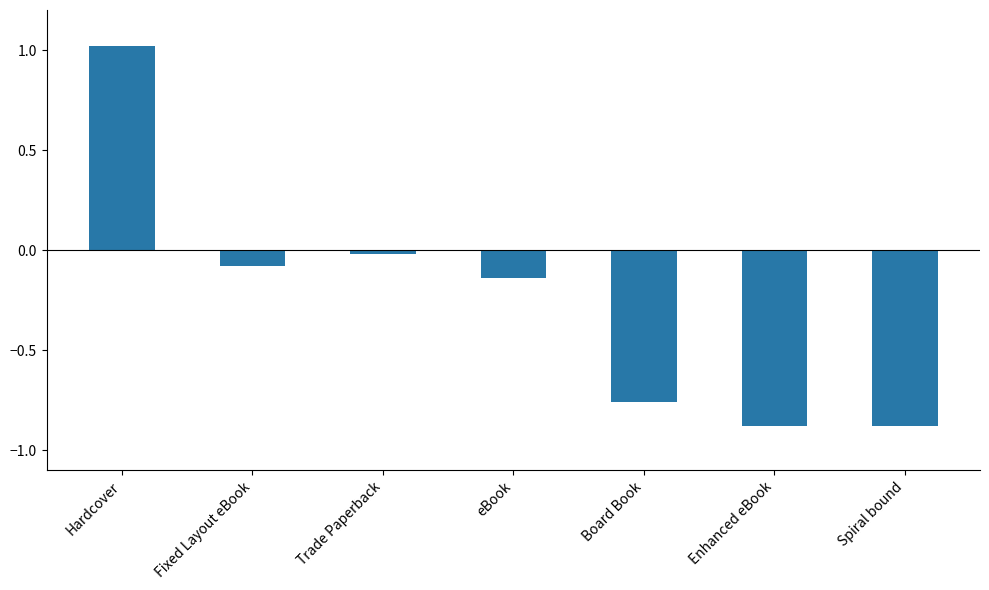

What is the greatest value displayed?

1.0